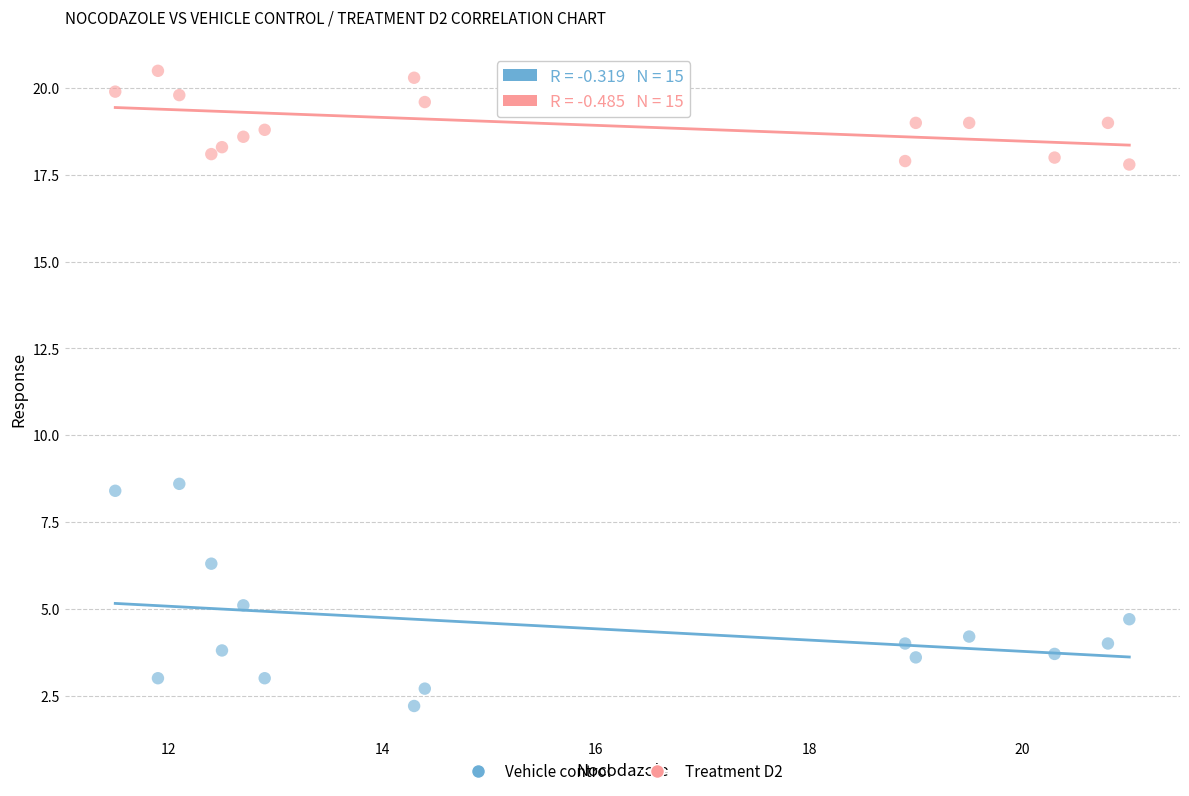

Which series contains the highest Y value?

Treatment D2